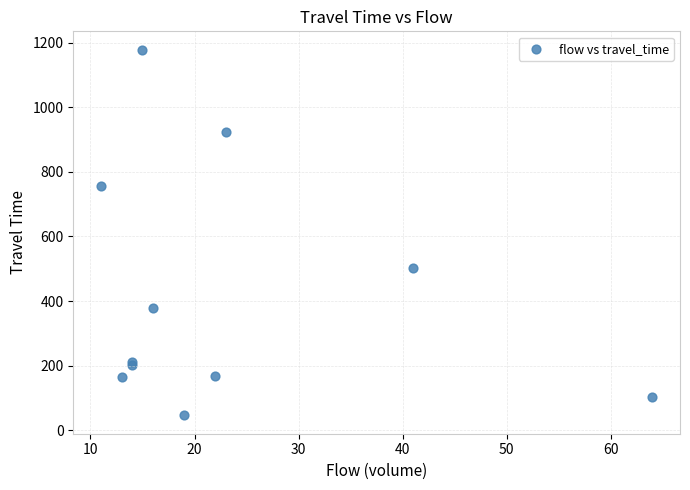

What Y value in the scatter plot is closest to 612?

501